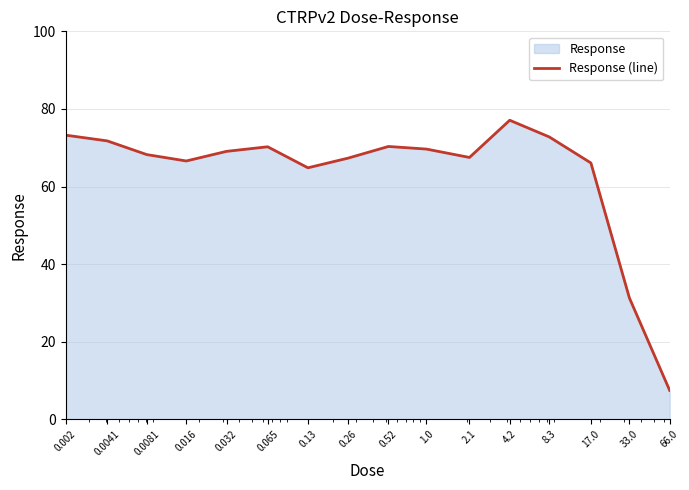

The value at 0.0041 is 101.2. True or false?

False